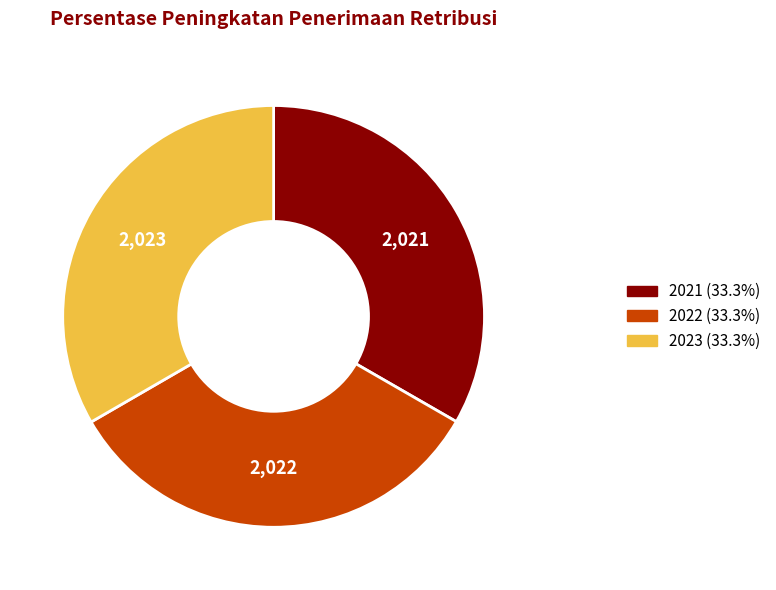

Approximately how many times larger is the value at 2023 (33.3%) compared to 2021 (33.3%)?

1.0